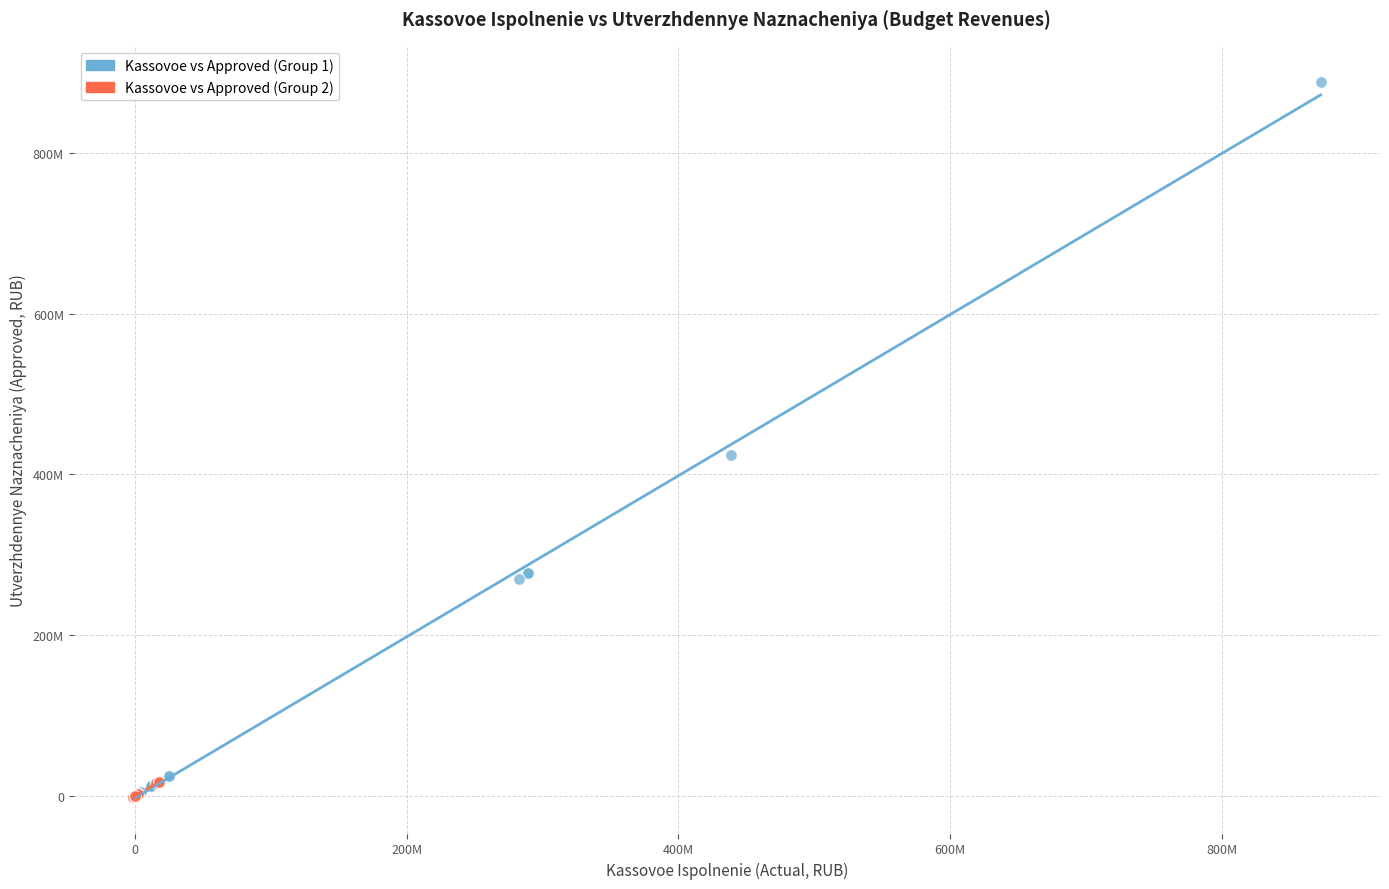

What are all the series names shown in the legend?

Kassovoe vs Approved (Group 1), Kassovoe vs Approved (Group 2)